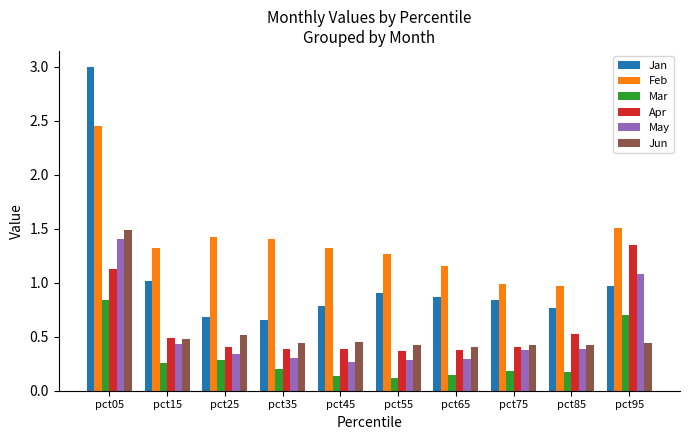

True or false: Feb has a value of 1.4 at pct75.

False